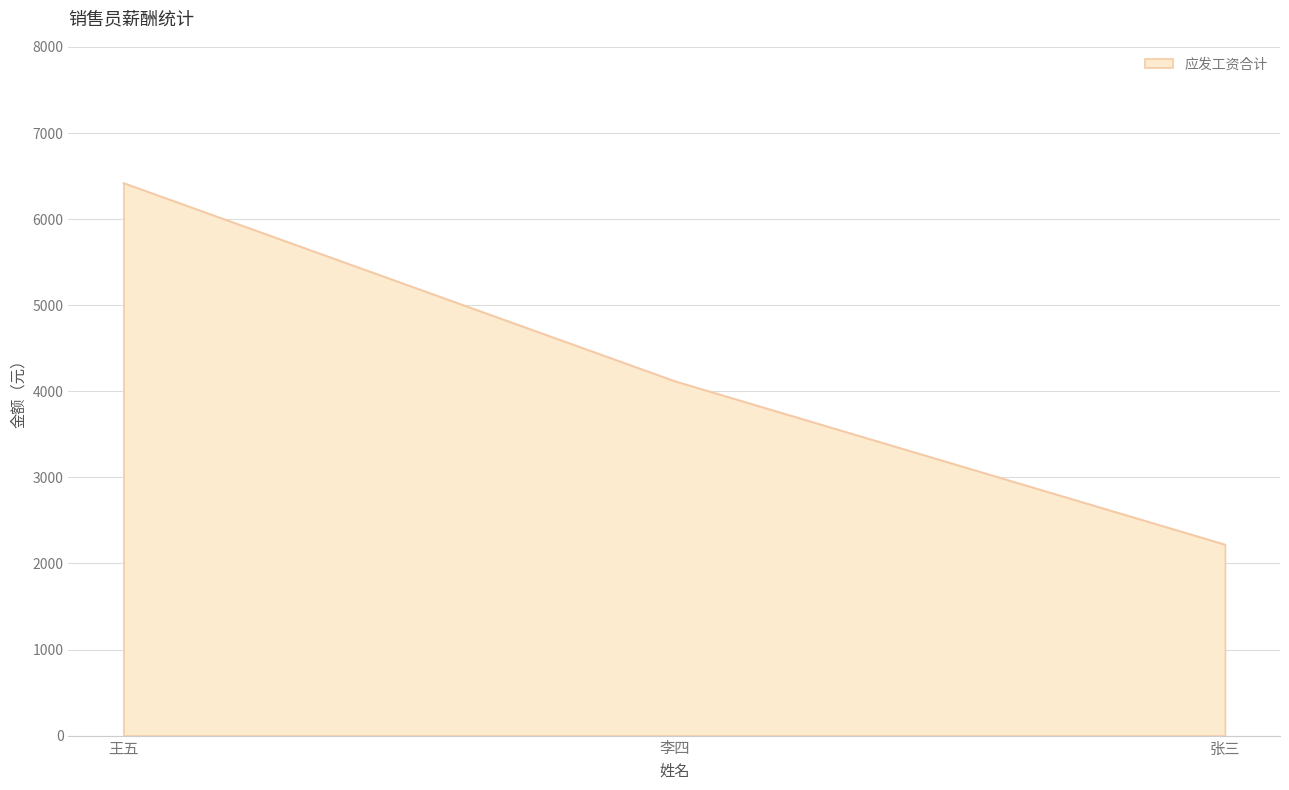

What is the difference between the maximum and minimum values?

4200.0